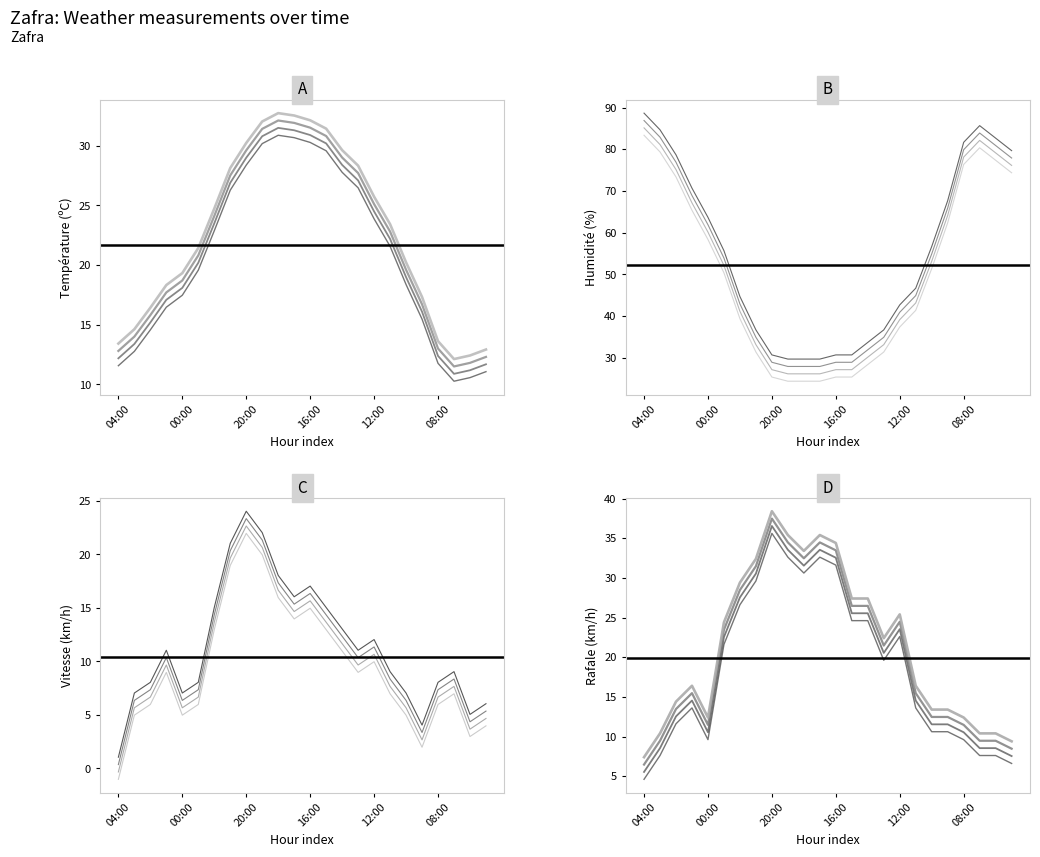

What is the sum of all Température (ºC) values?

528.4